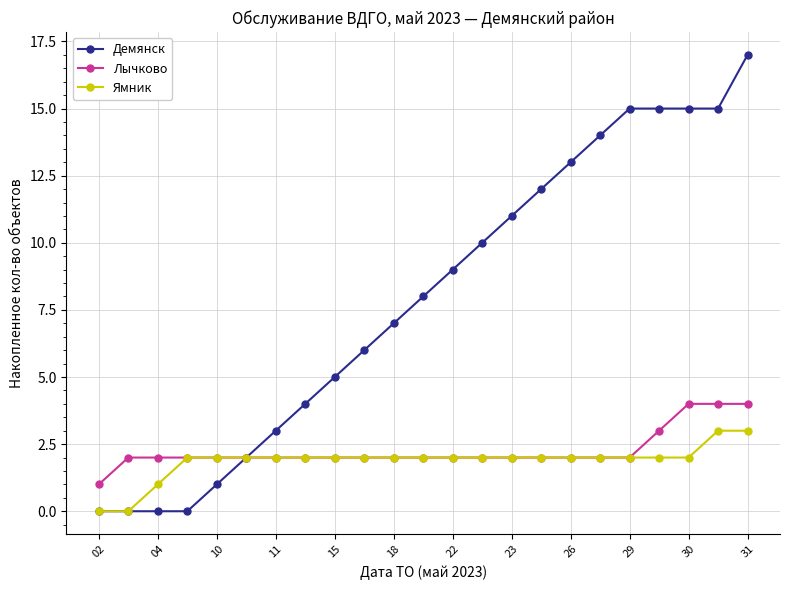

Which series has the widest spread of values?

Демянск